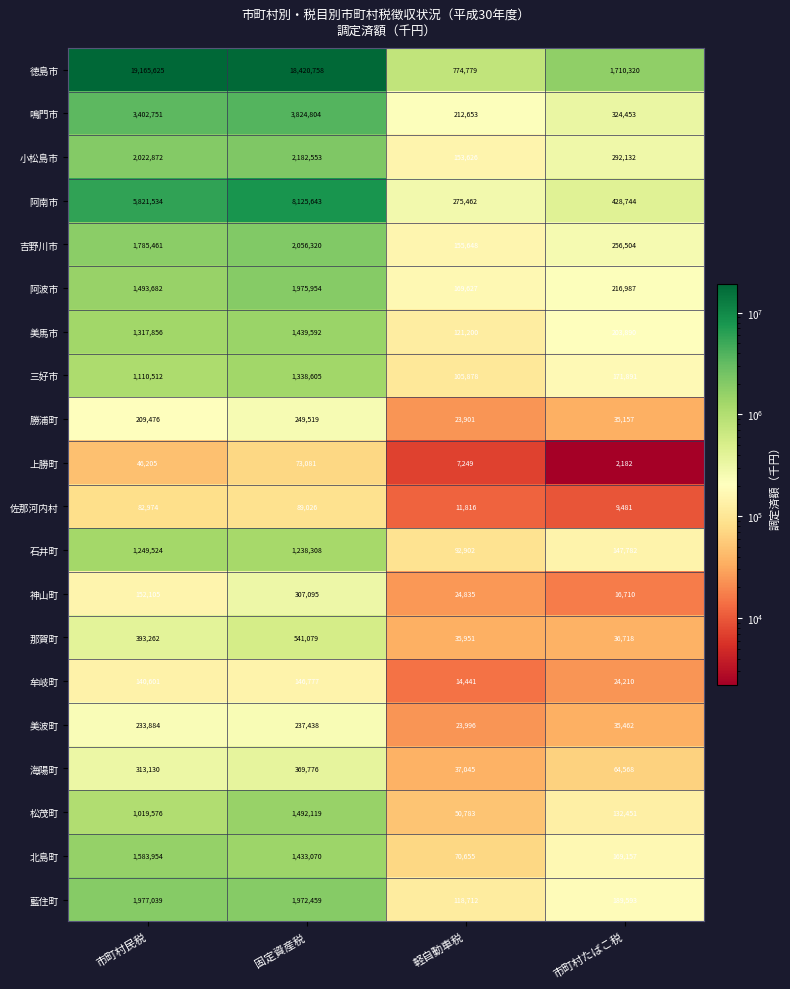

At which category does the chart reach its peak across all series?

市町村民税